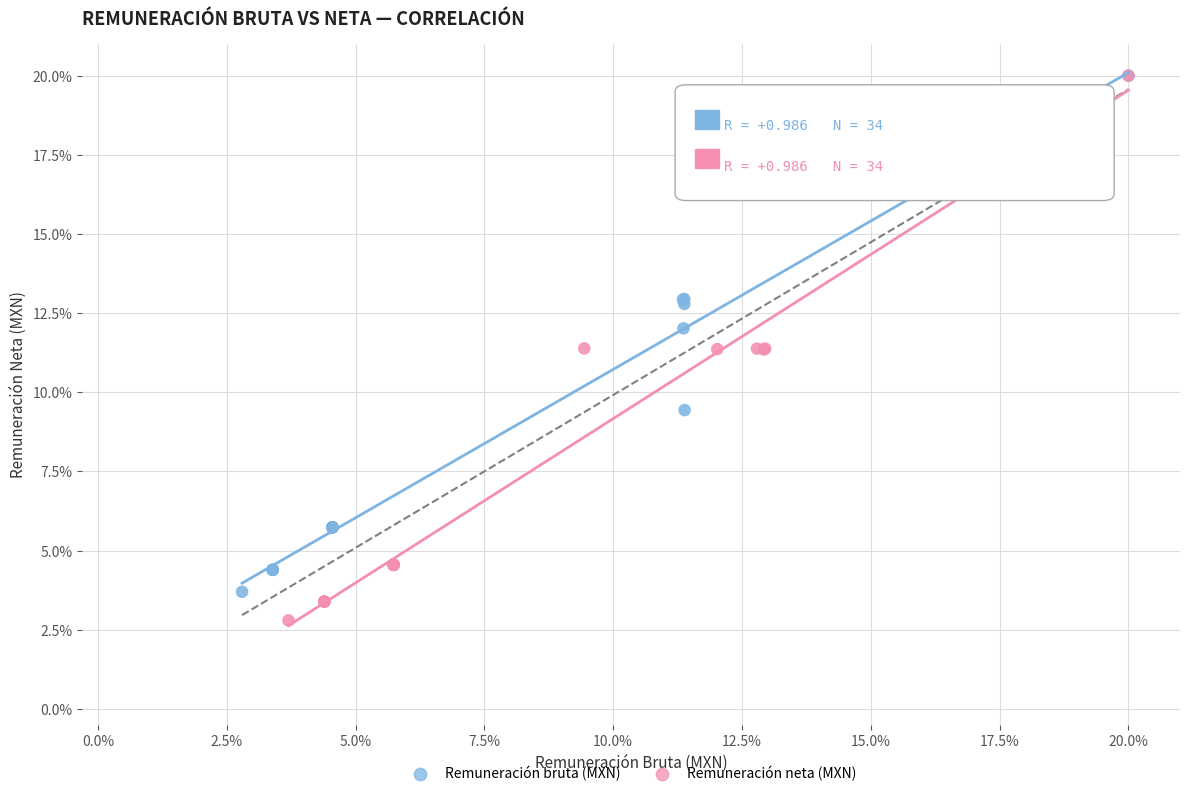

Which series has the widest spread of Y values?

Remuneración neta (MXN)